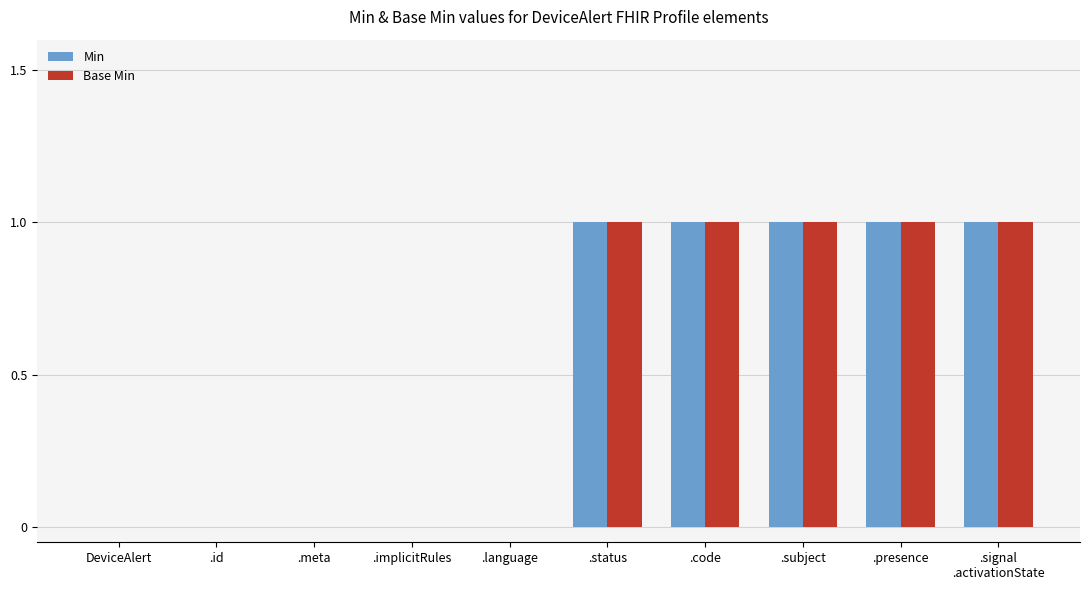

Does the chart contain stacked bars?

No